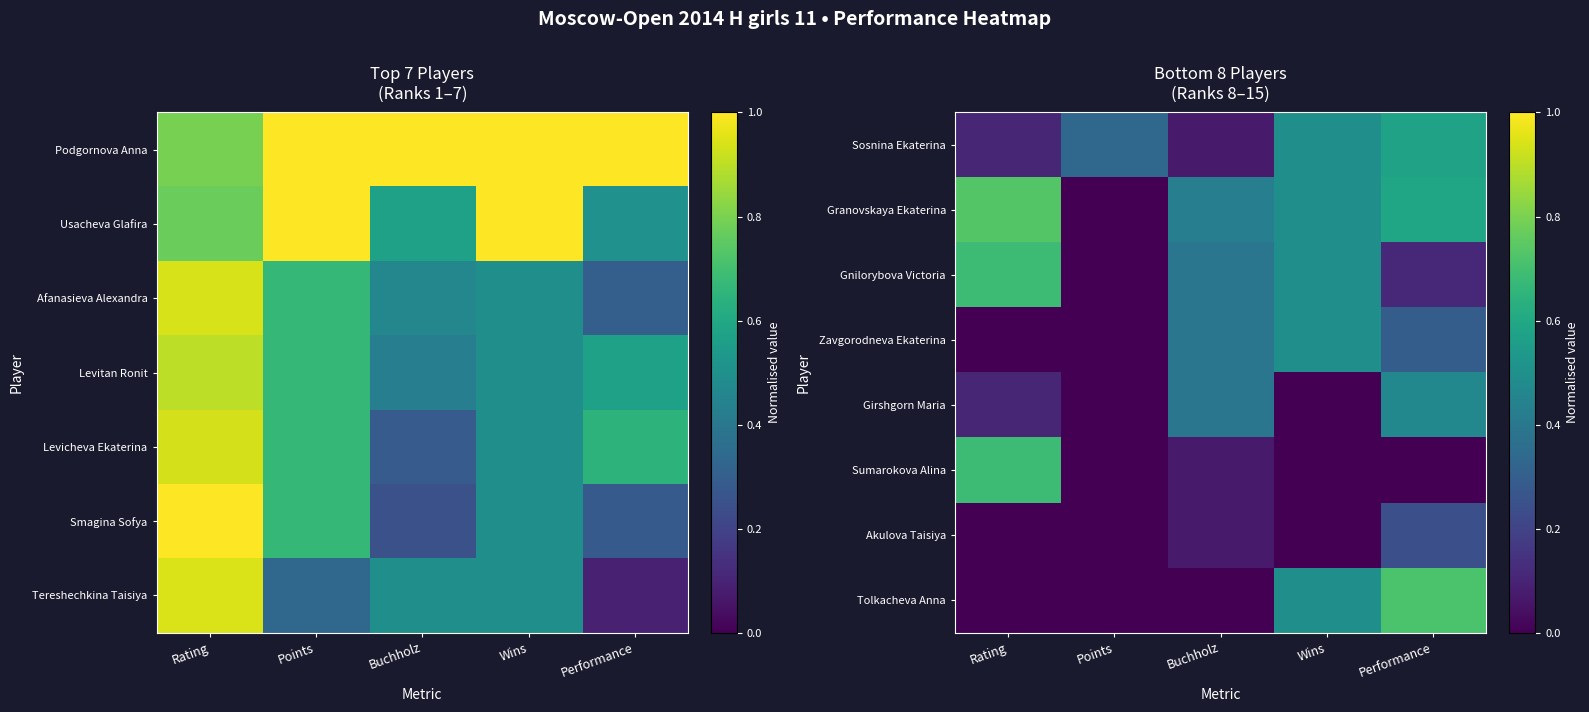

Is the value of Sosnina Ekaterina at Performance greater than the value of Gnilorybova Victoria at Buchholz?

Yes